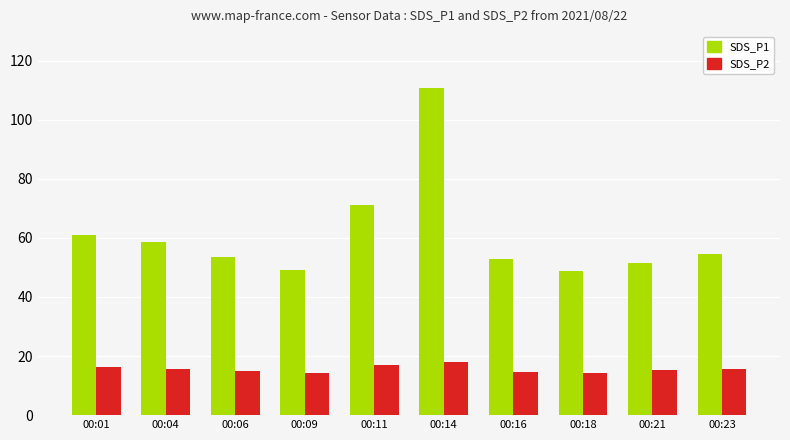

What is the maximum value shown in the chart?

110.7